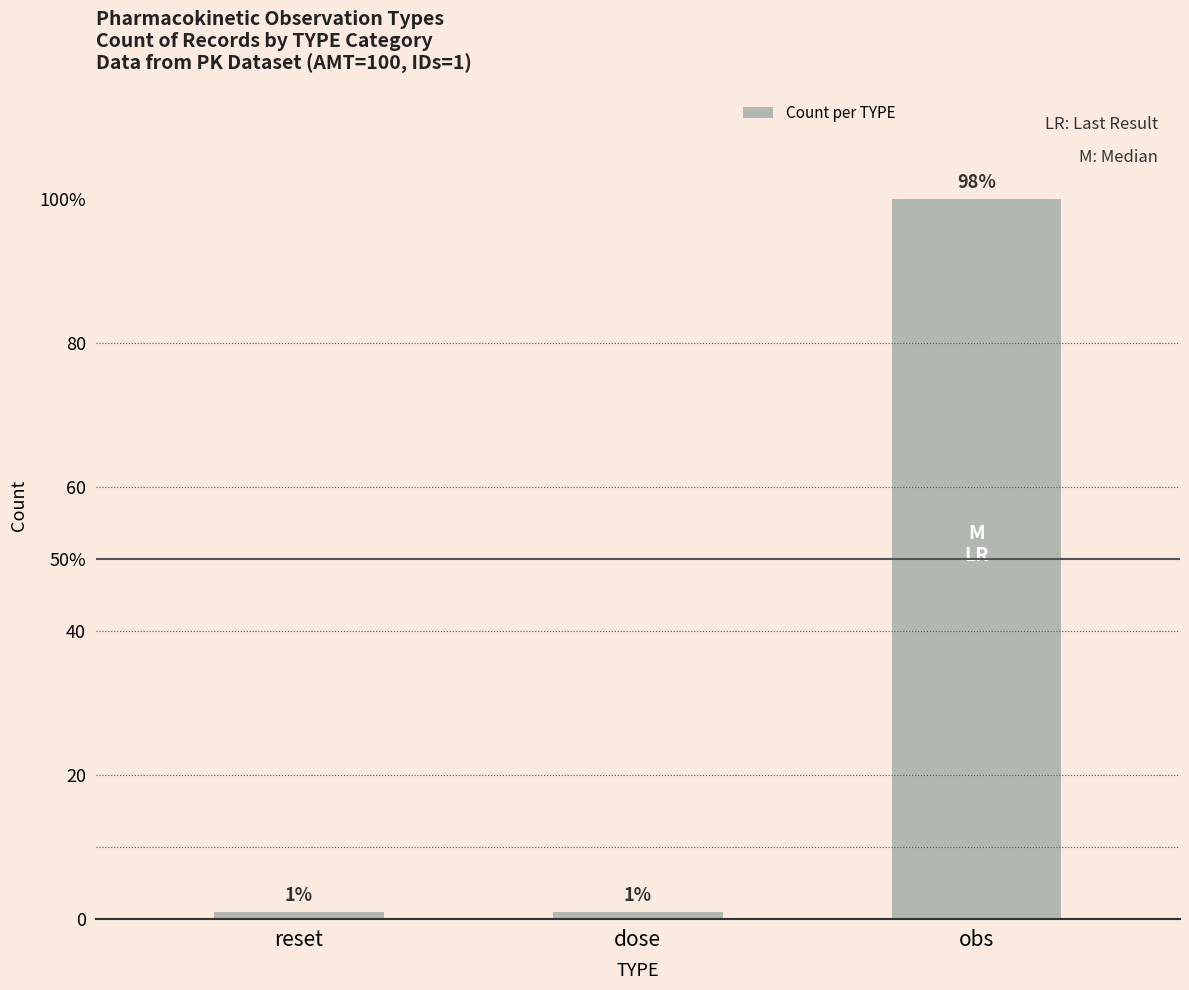

What is the label of the 1st bar from the right?

obs